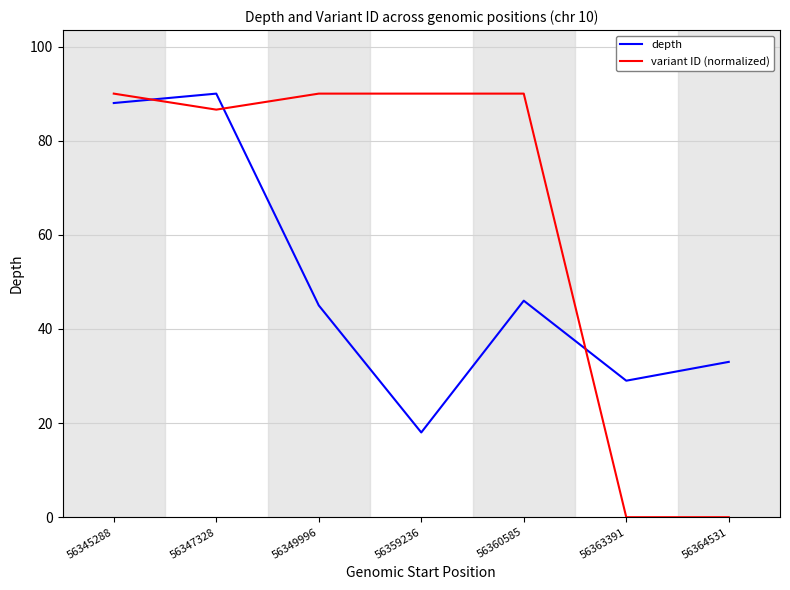

Is the value of depth at 56359236 greater than the value of variant ID (normalized) at 56360585?

No